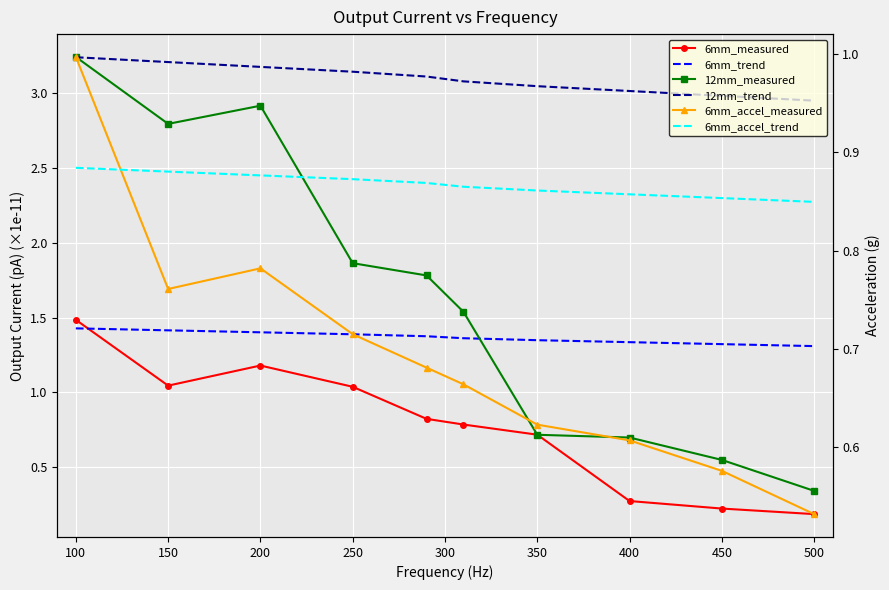

Is the value of 12mm_measured at 50 greater than the value of 6mm_measured at 300?

Yes